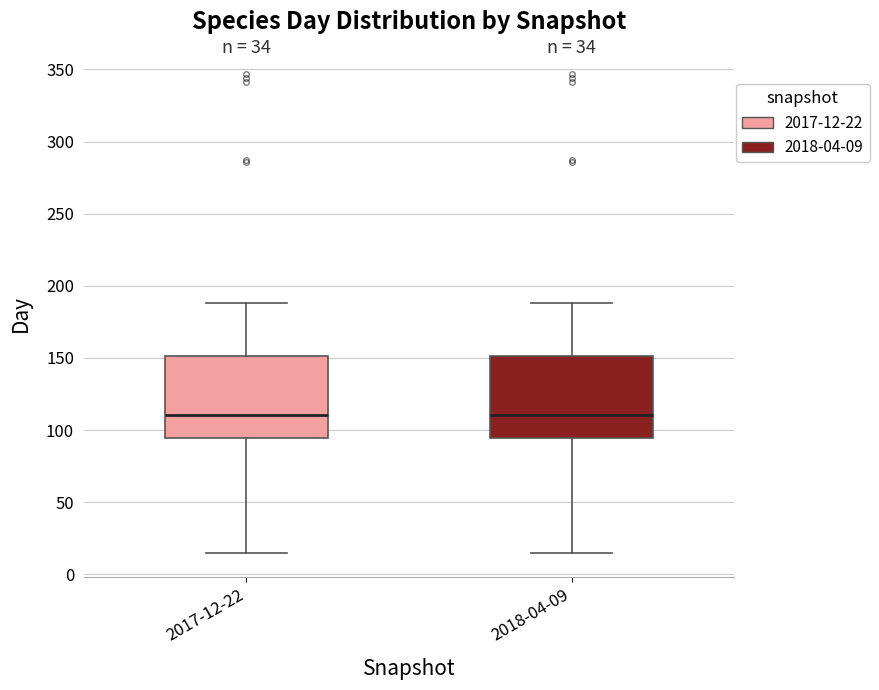

Reading left to right, transcribe this box plot: for each box, give where its median line is, the range the box spans, and where its two whiskers end, as read against the y-axis. The values are not printed on the chart, so give them approximately, as read against the axis.

2017-12-22: median 110, box 95 to 150, whiskers 15 to 190
2018-04-09: median 110, box 95 to 150, whiskers 15 to 190